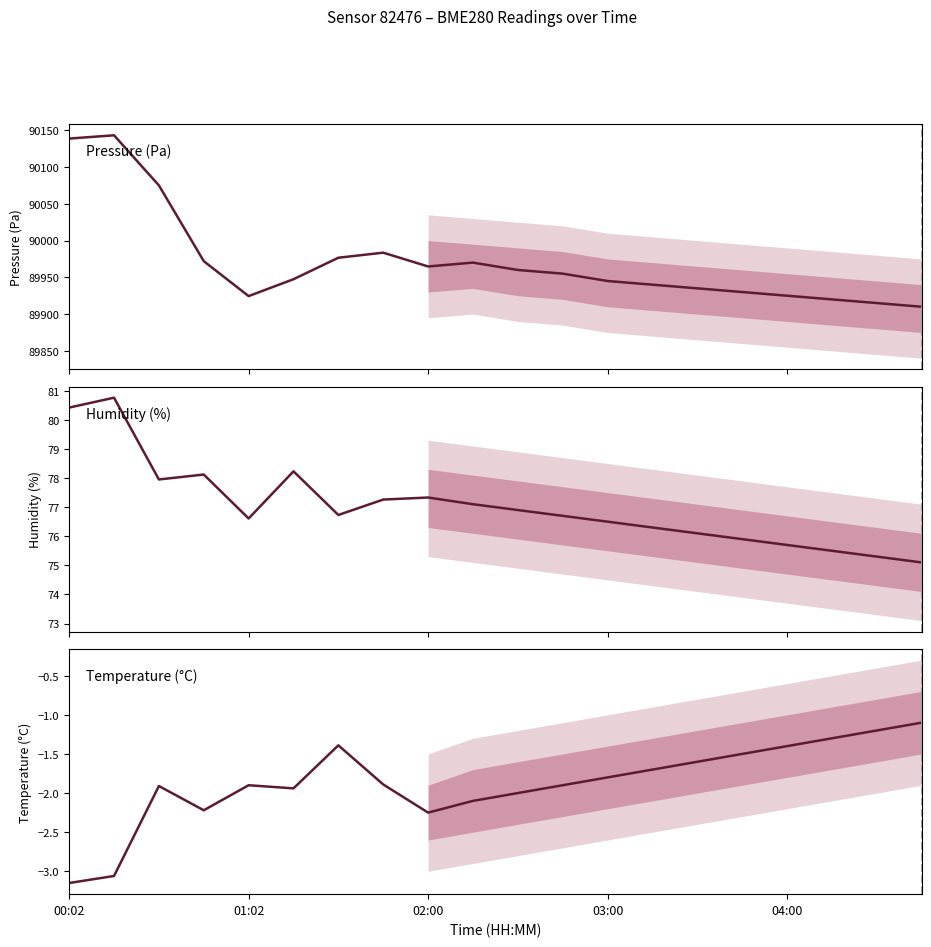

What is the maximum value for Humidity (%)?

80.8